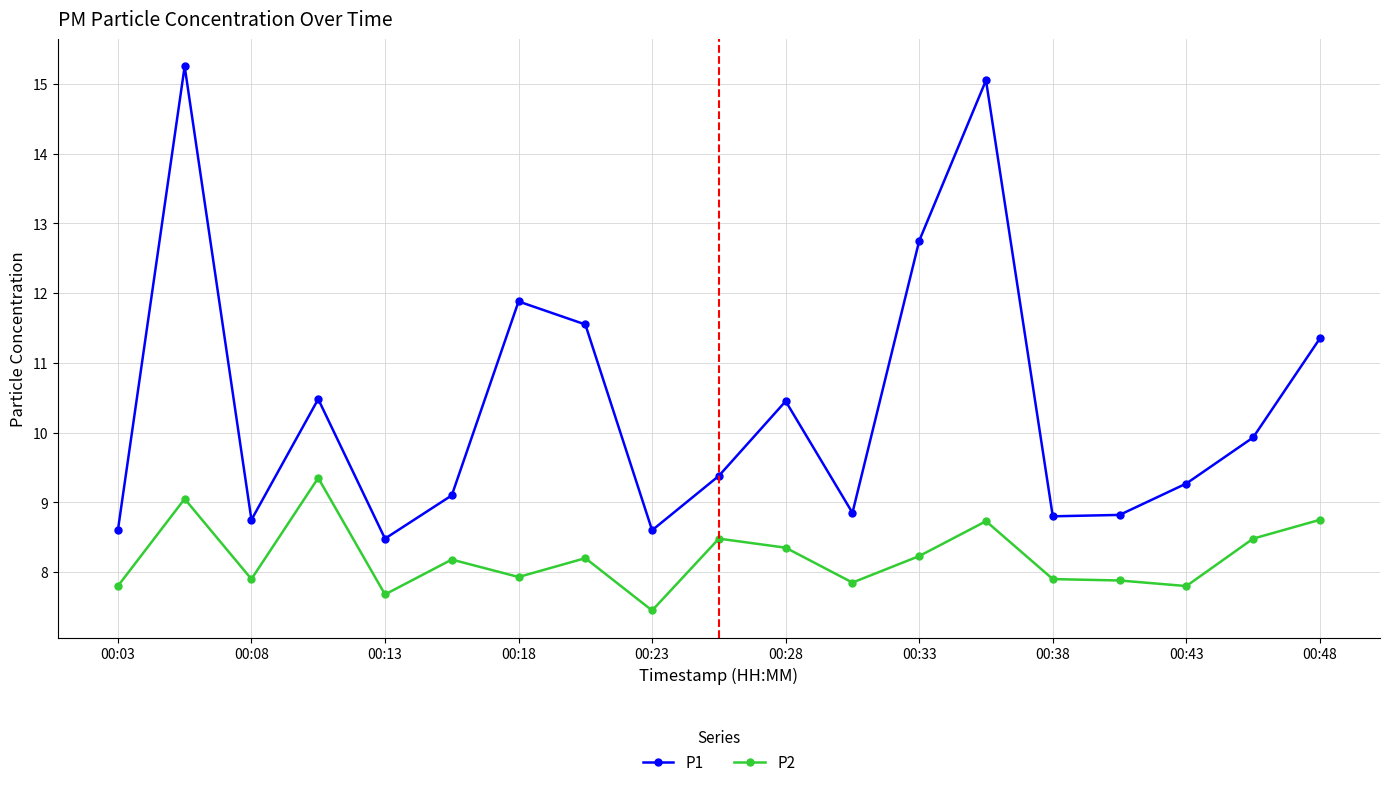

Rank the series by their average value, from lowest to highest.

P2, P1